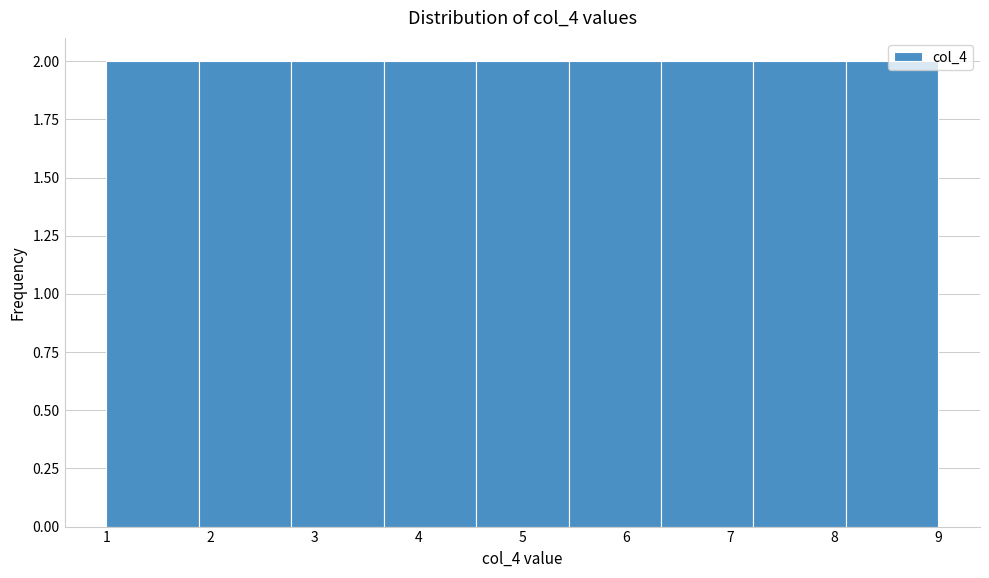

How tall is the bar that spans 3.7 to 4.6 on the x-axis? Neither the bar edges nor the heights are printed on the chart, so give them approximately, as read against the axes.

2